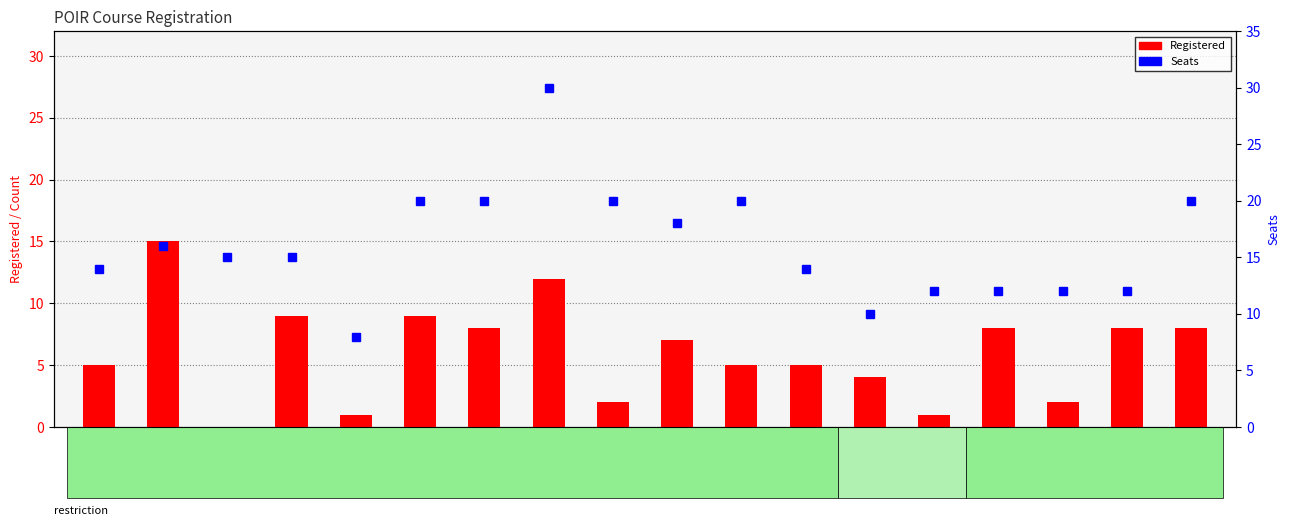

Read the Seats value at POIR-794c, to the nearest 5.

10